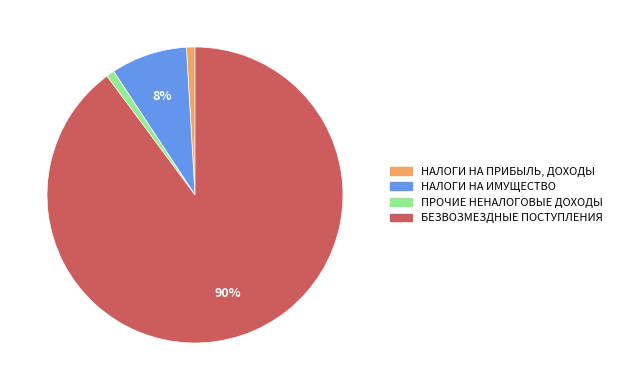

To the nearest percent, what percentage of the pie is НАЛОГИ НА ПРИБЫЛЬ, ДОХОДЫ?

1%